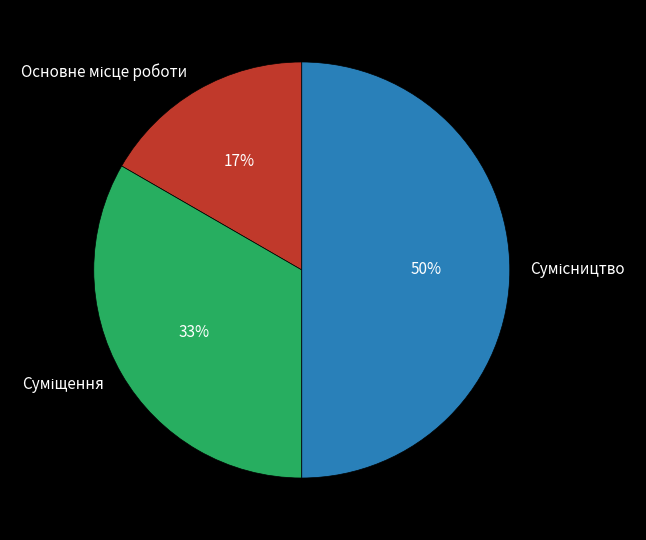

To the nearest percent, what is the average slice percentage?

33%